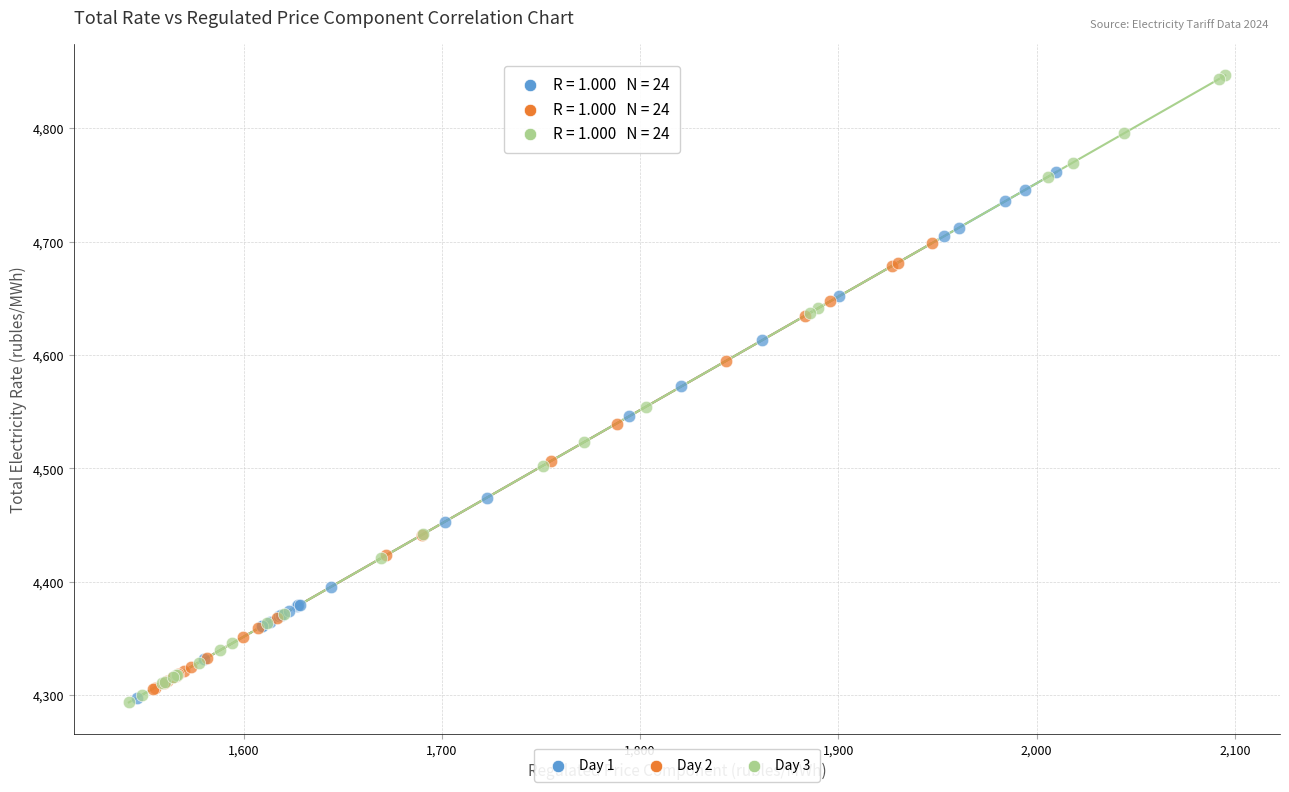

Which series has the widest spread of Y values?

Day 3